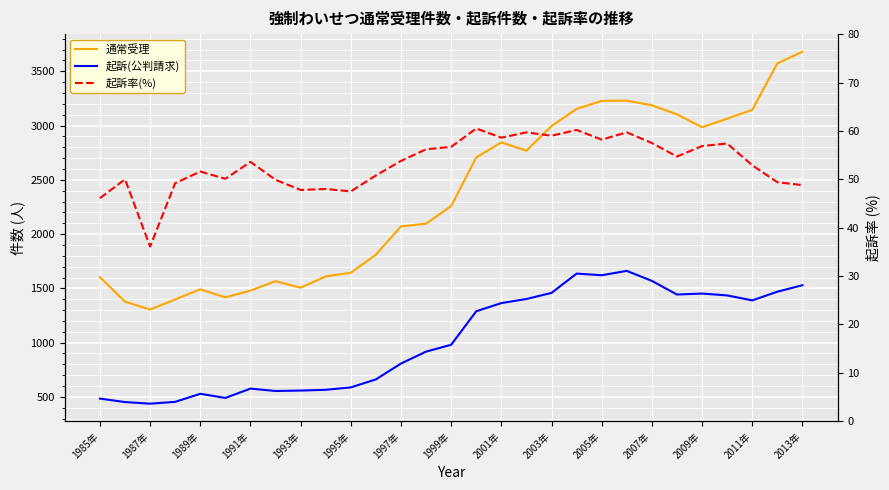

Which series has the widest spread of values?

通常受理